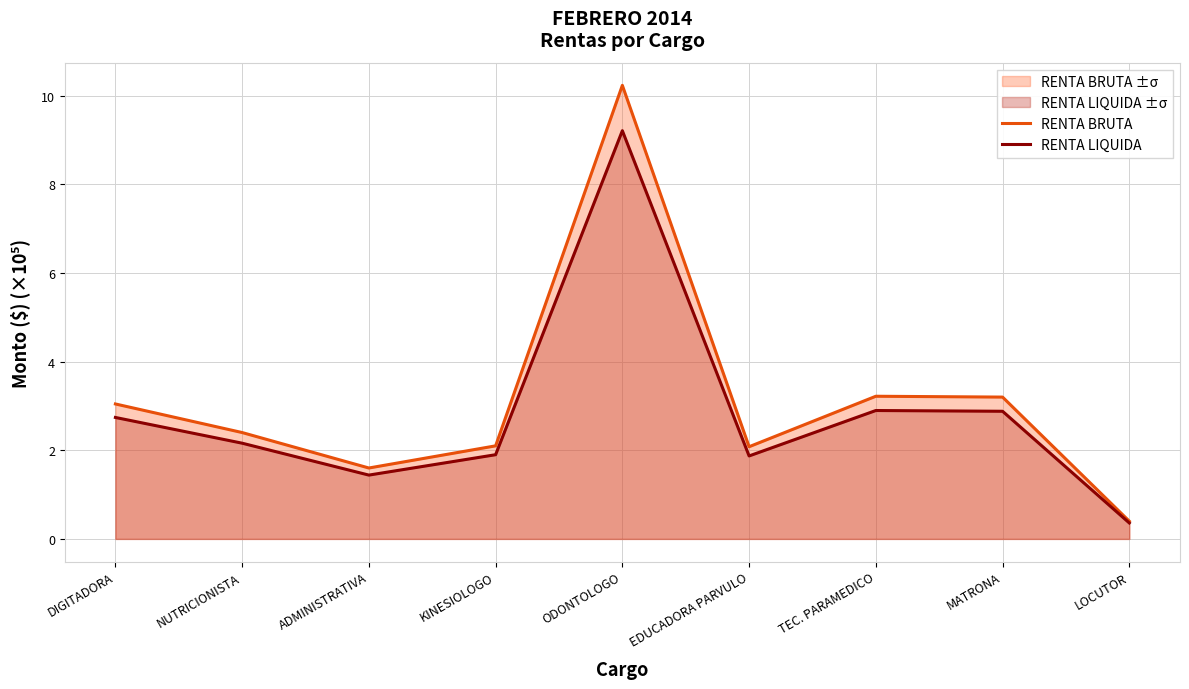

What is the average value of the RENTA LIQUIDA series?

2.8